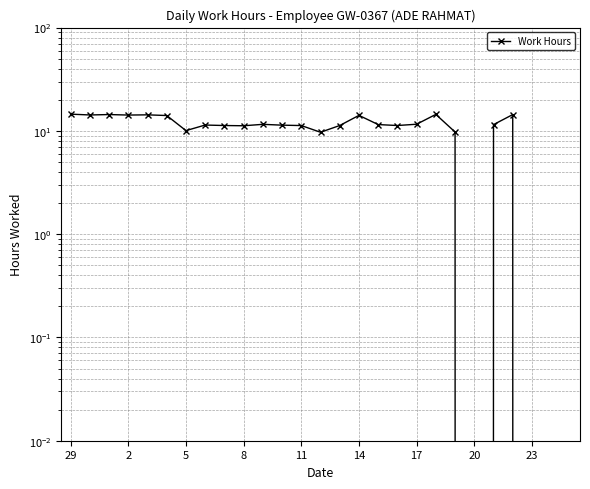

What value does the data have at 23?

14.4